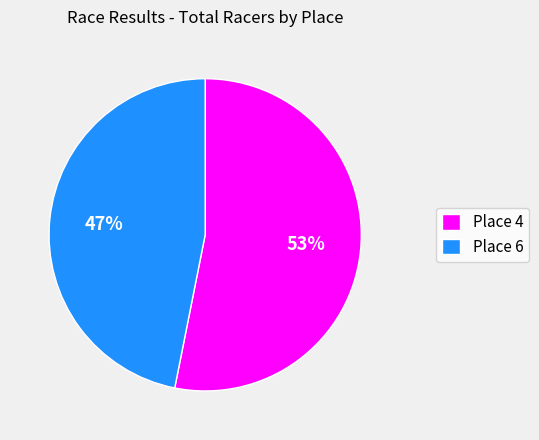

How many segments does this pie chart have?

2